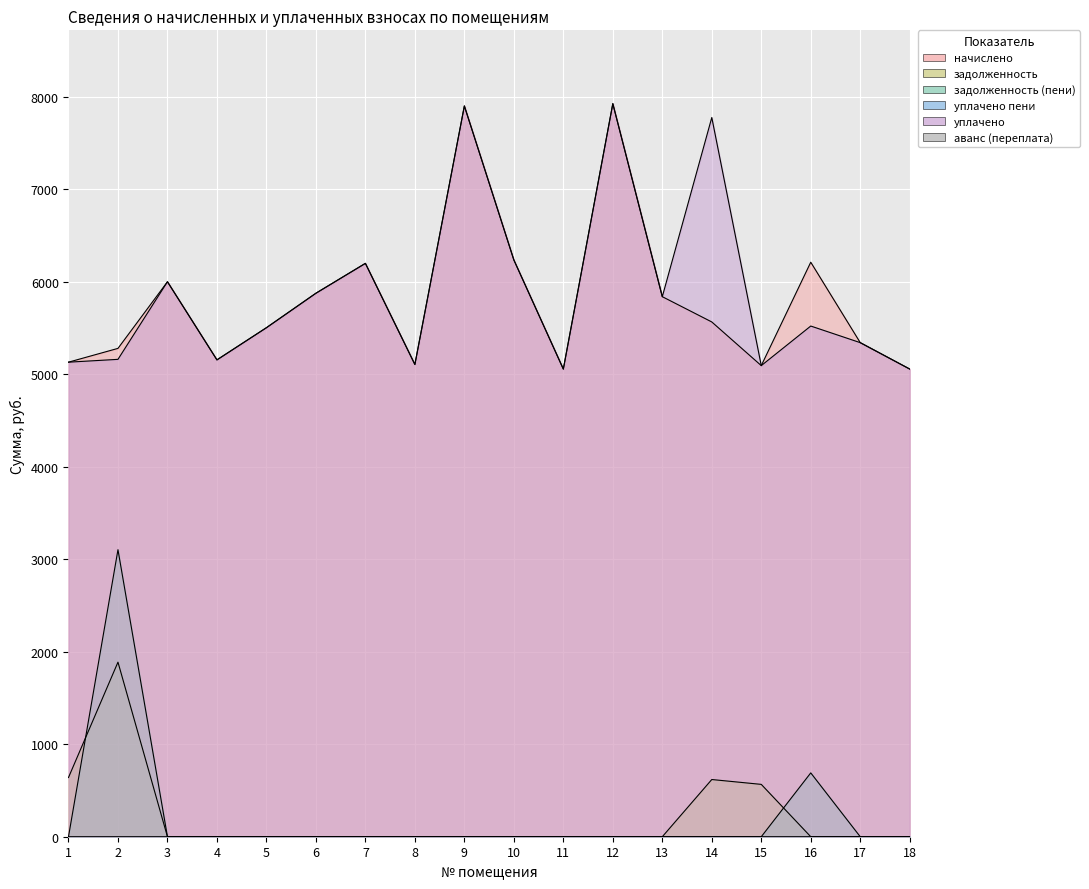

True or false: задолженность (пени) has more than 0 points higher than both neighbors.

True